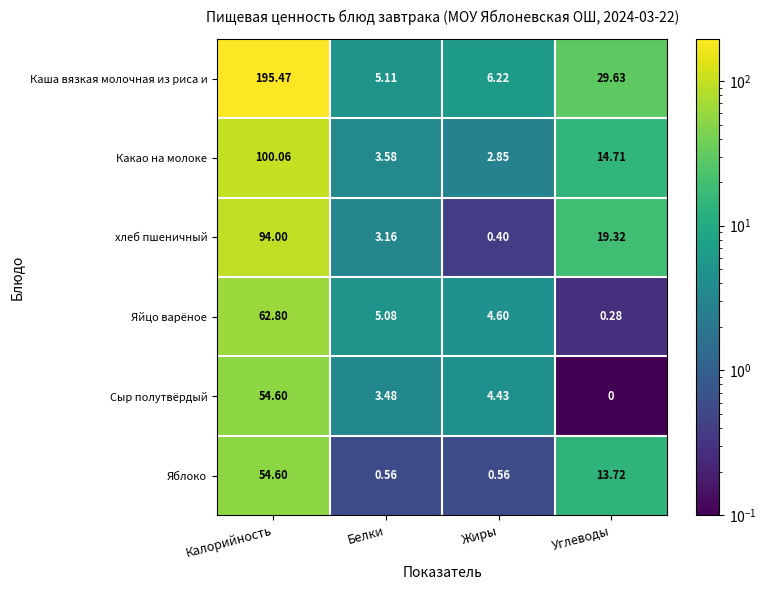

What is the spread (max minus min) of values at Жиры?

5.8